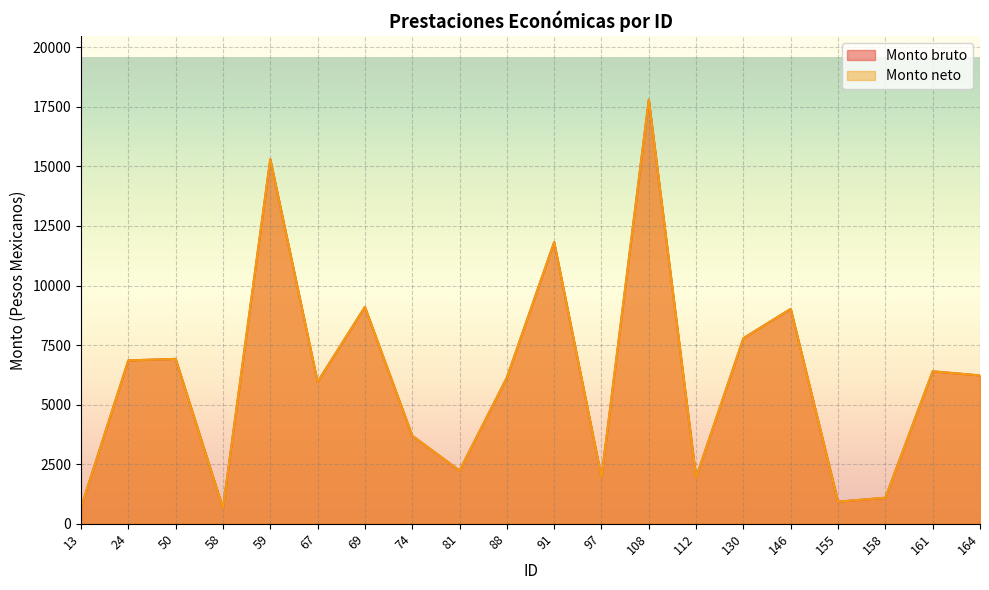

Between 50 and 58, which is larger?

50